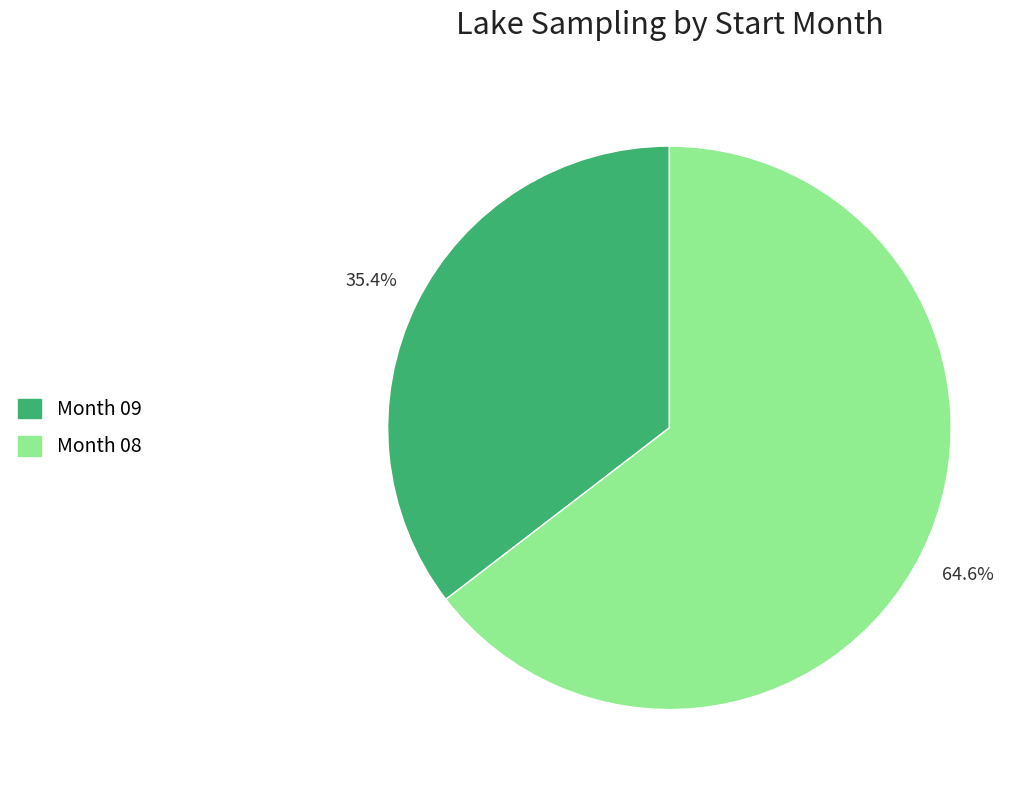

Count the number of slices in the pie.

2